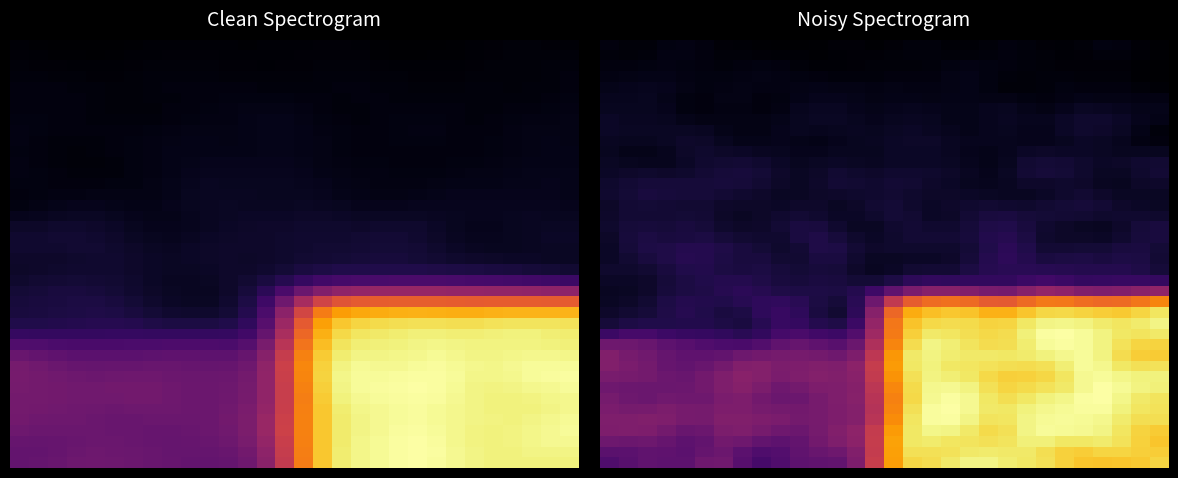

At how many categories does at least one series exceed 0?

30